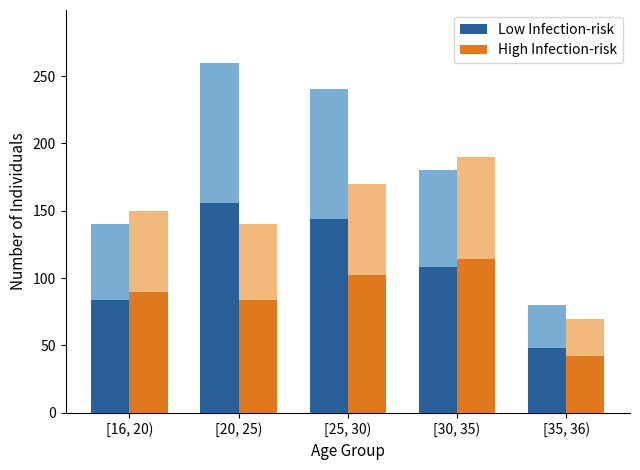

How many Low Infection-risk values are between 84 and 144?

3